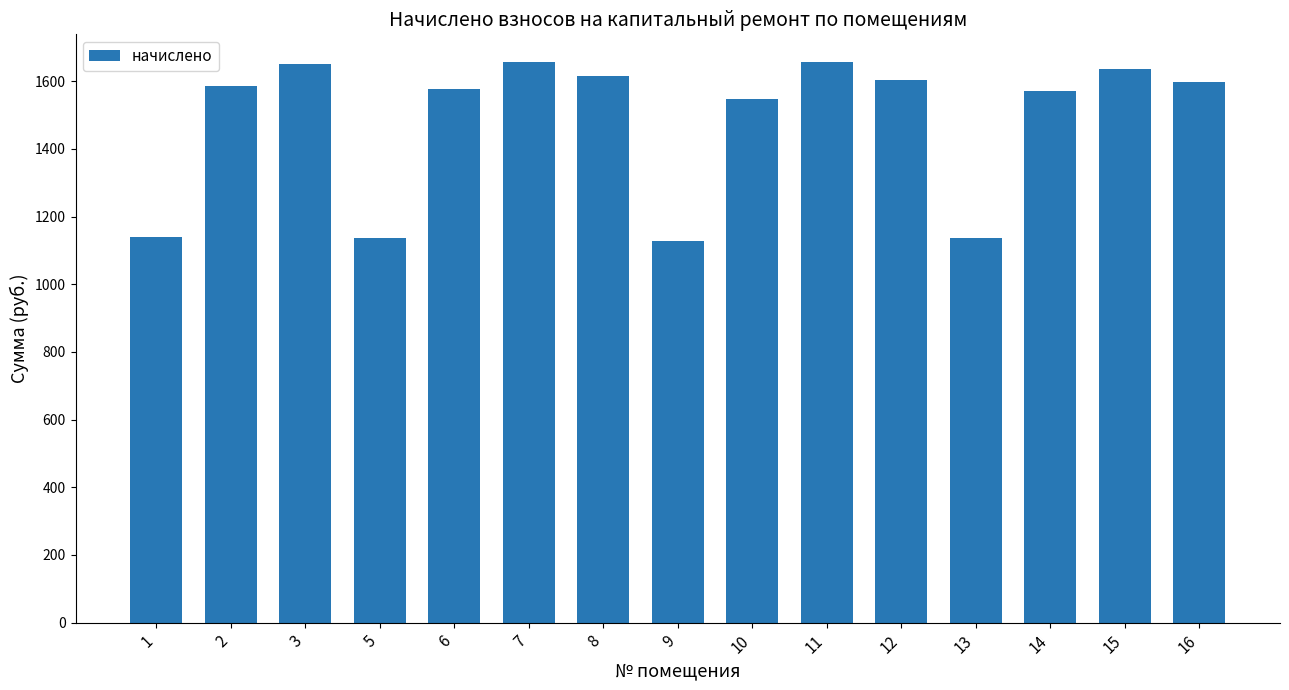

The value at 9 is 1128.2. True or false?

True